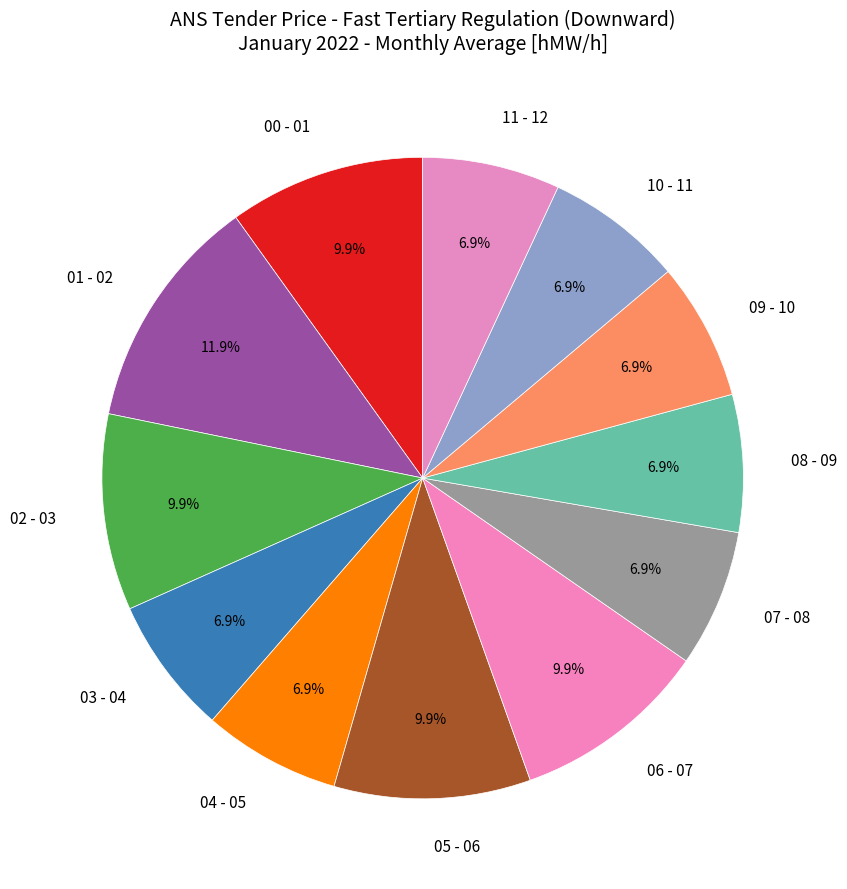

To the nearest percent, what is the combined percentage of 05 - 06 and 10 - 11?

17%